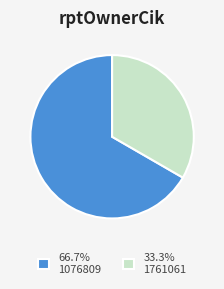

Is there any slice that represents more than half of the pie?

Yes